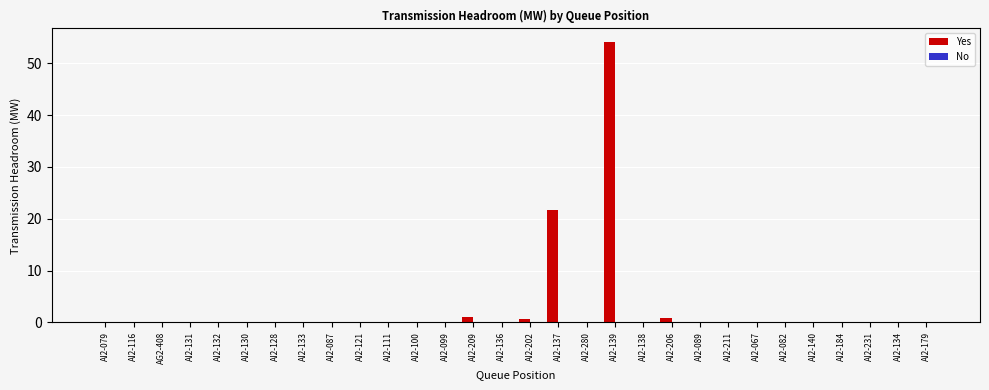

What is the sum of all values?

78.3